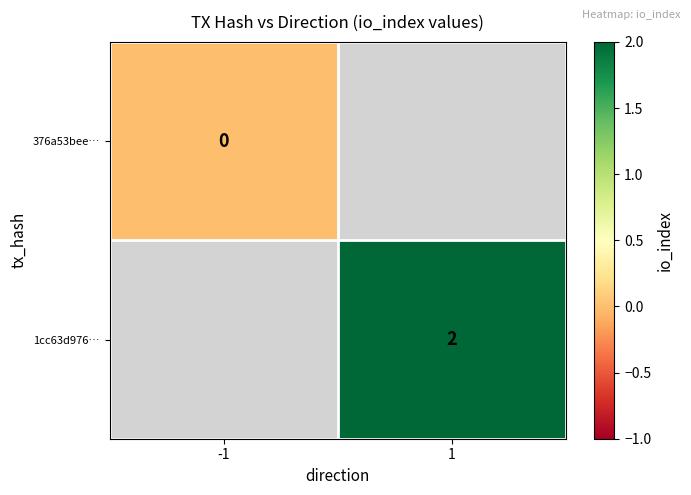

Is the value of 376a53bee… at -1 greater than the value of 1cc63d976… at 1?

No